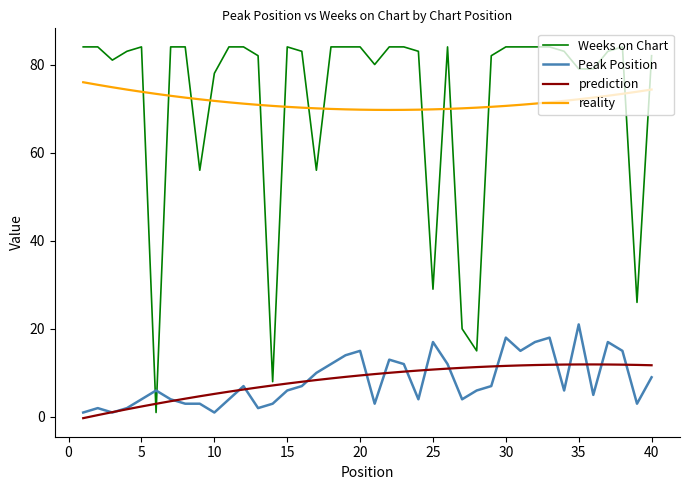

How many times do Peak Position and Weeks on Chart cross each other?

2